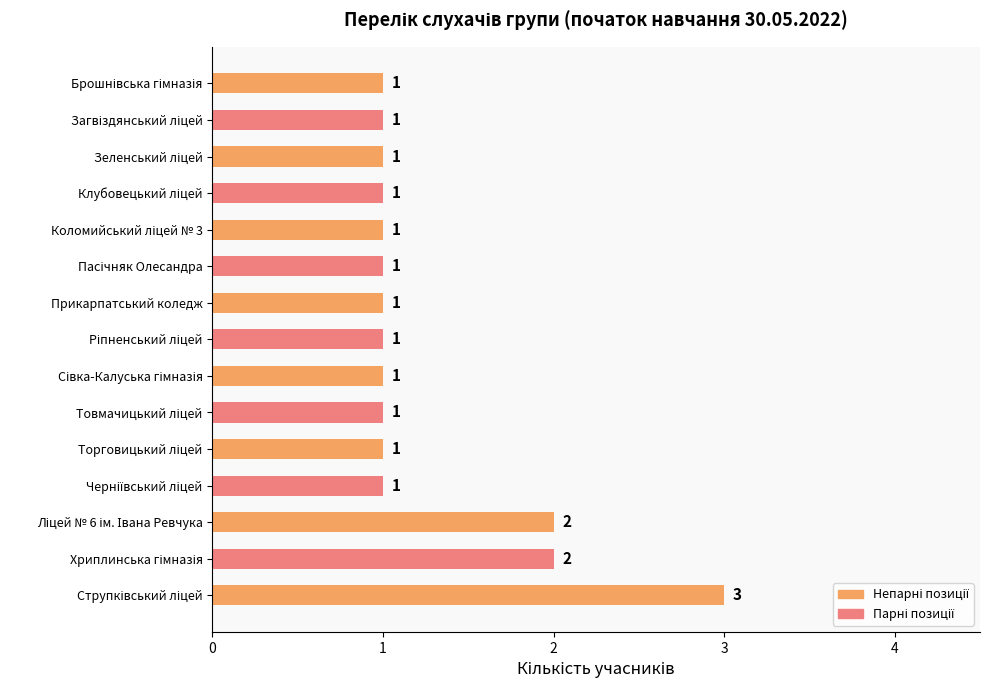

Reading bottom to top, extract all data points from this chart.

3	2	2	1	1	1	1	1	1	1	1	1	1	1	1